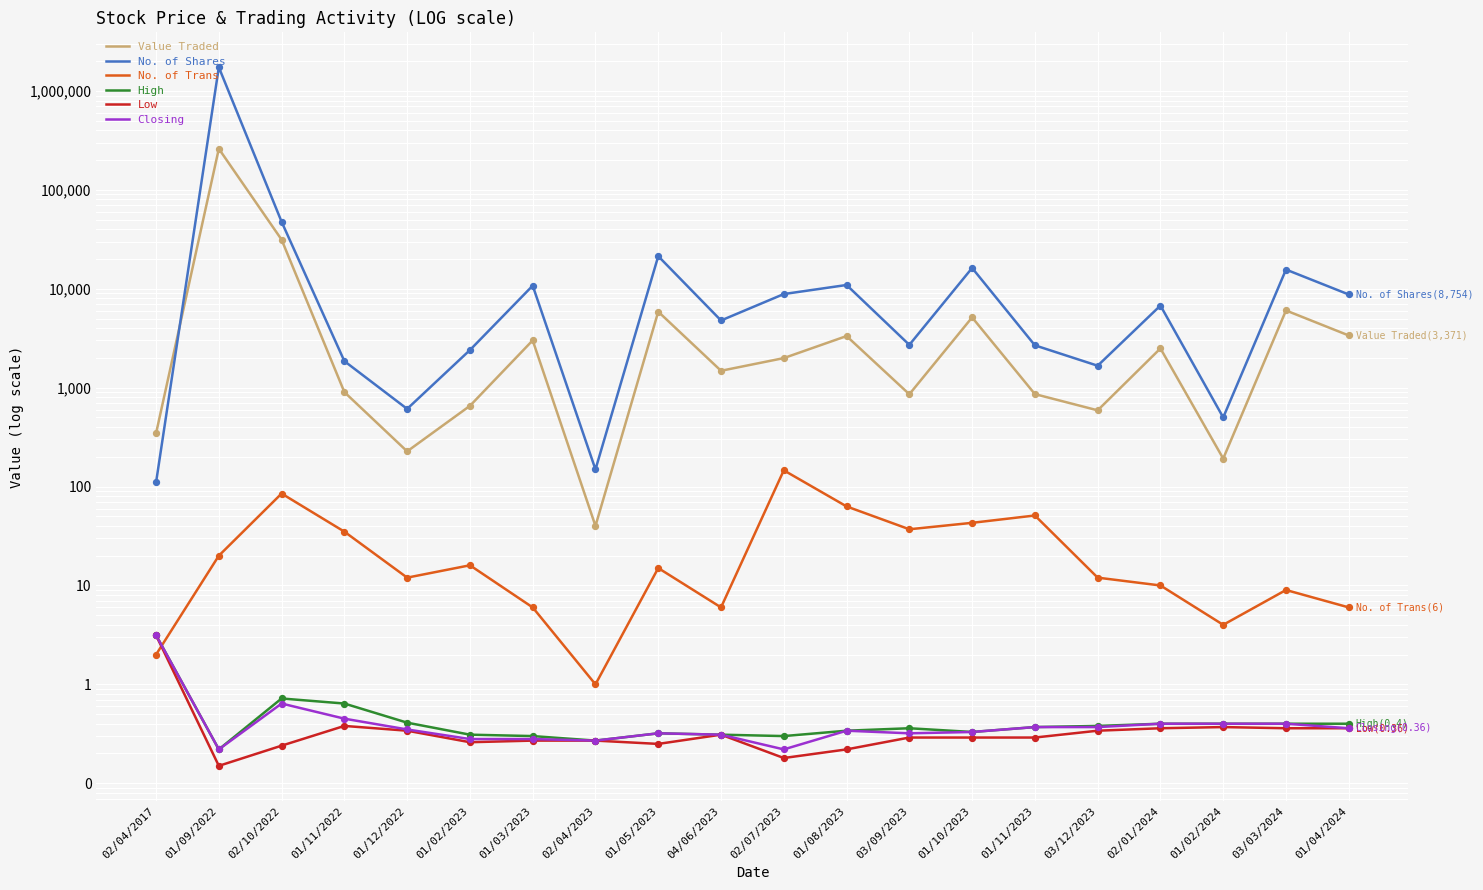

Which series contains the highest Y value?

No. of Shares